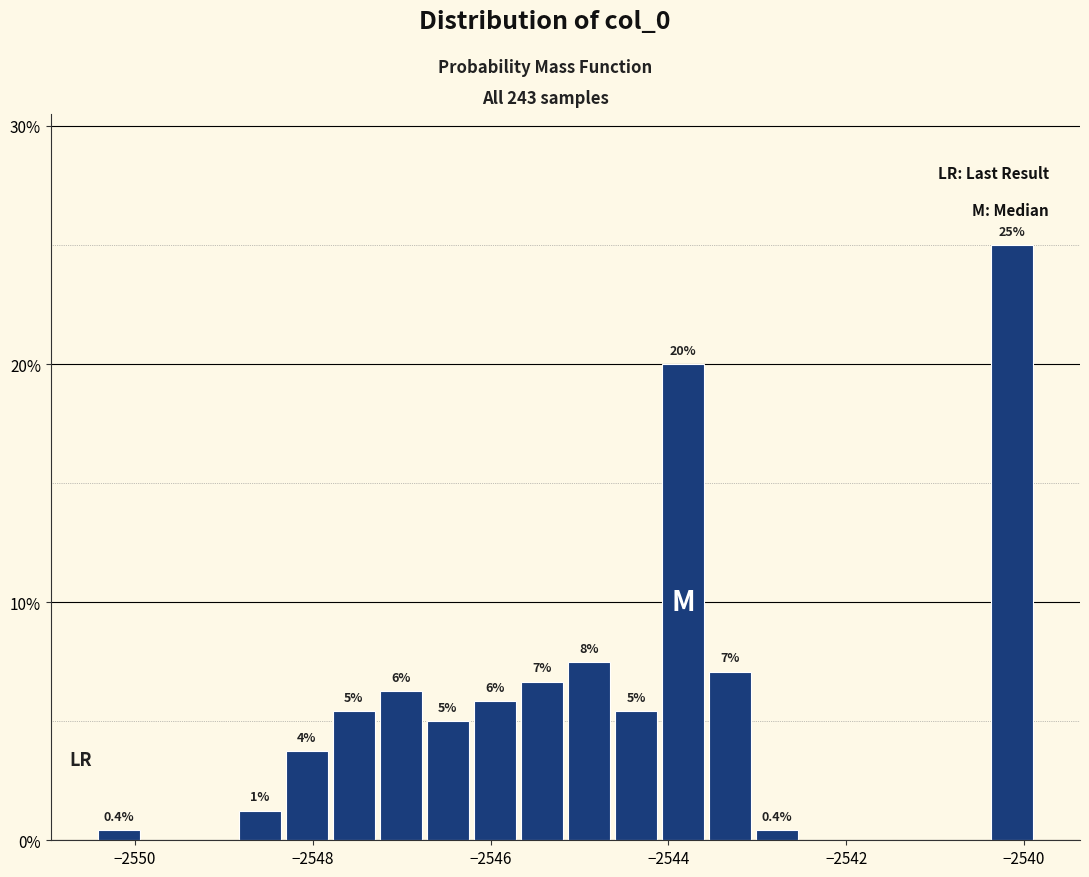

Read against the x-axis, roughly where is the centre of the tallest bar?

-2540.2